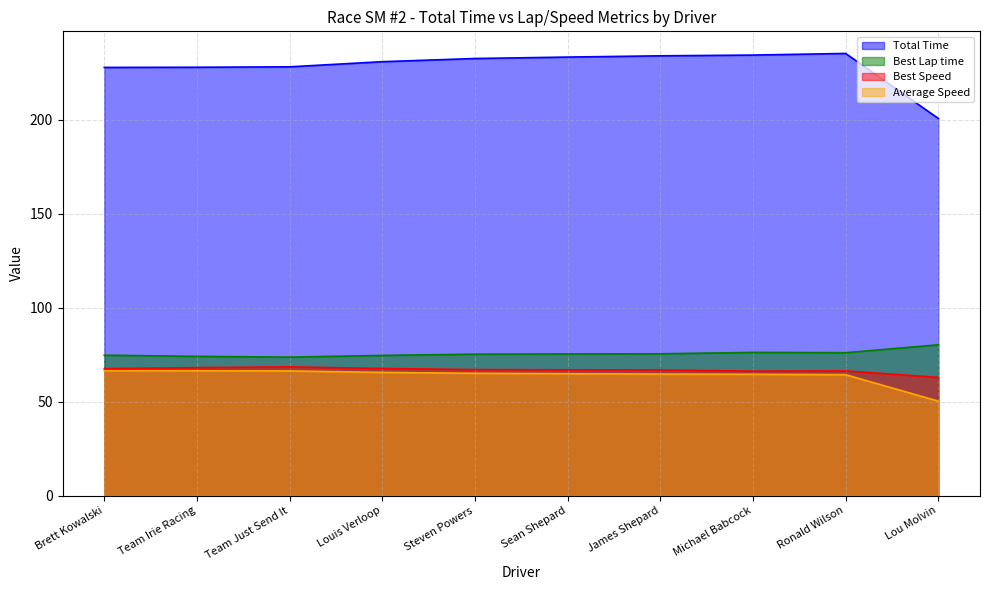

How many data points in Best Speed are above 67?

5